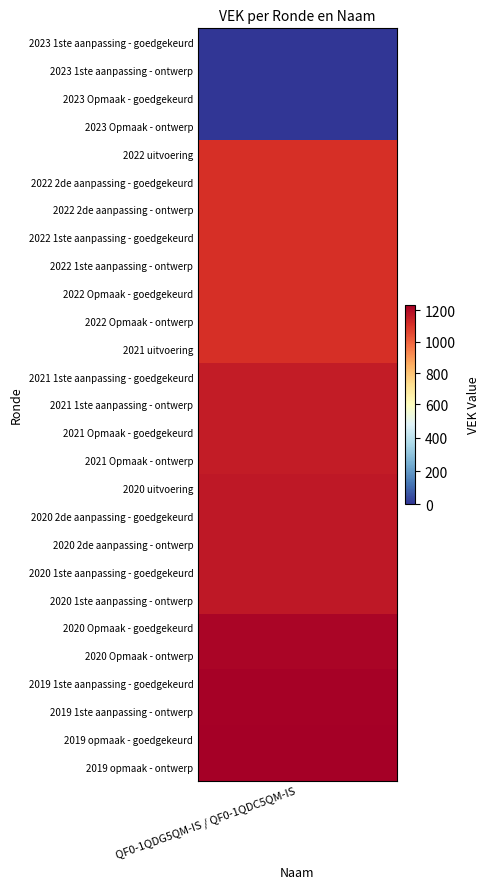

At which category does the chart reach its minimum across all series?

2023 1ste aanpassing - goedgekeurd